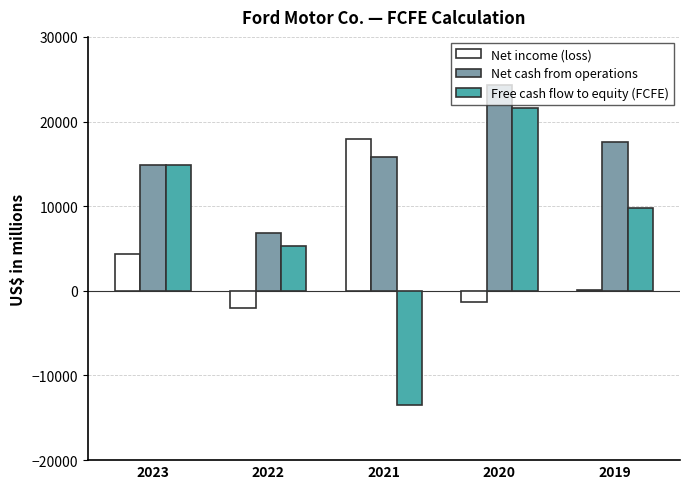

Reading left to right, list all the values displayed in this chart.

Net income (loss): 2023=4347	2022=-1981	2021=17937	2020=-1279	2019=47
Net cash from operations: 2023=14918	2022=6853	2021=15787	2020=24269	2019=17639
Free cash flow to equity (FCFE): 2023=14837	2022=5262	2021=-13430	2020=21622	2019=9730